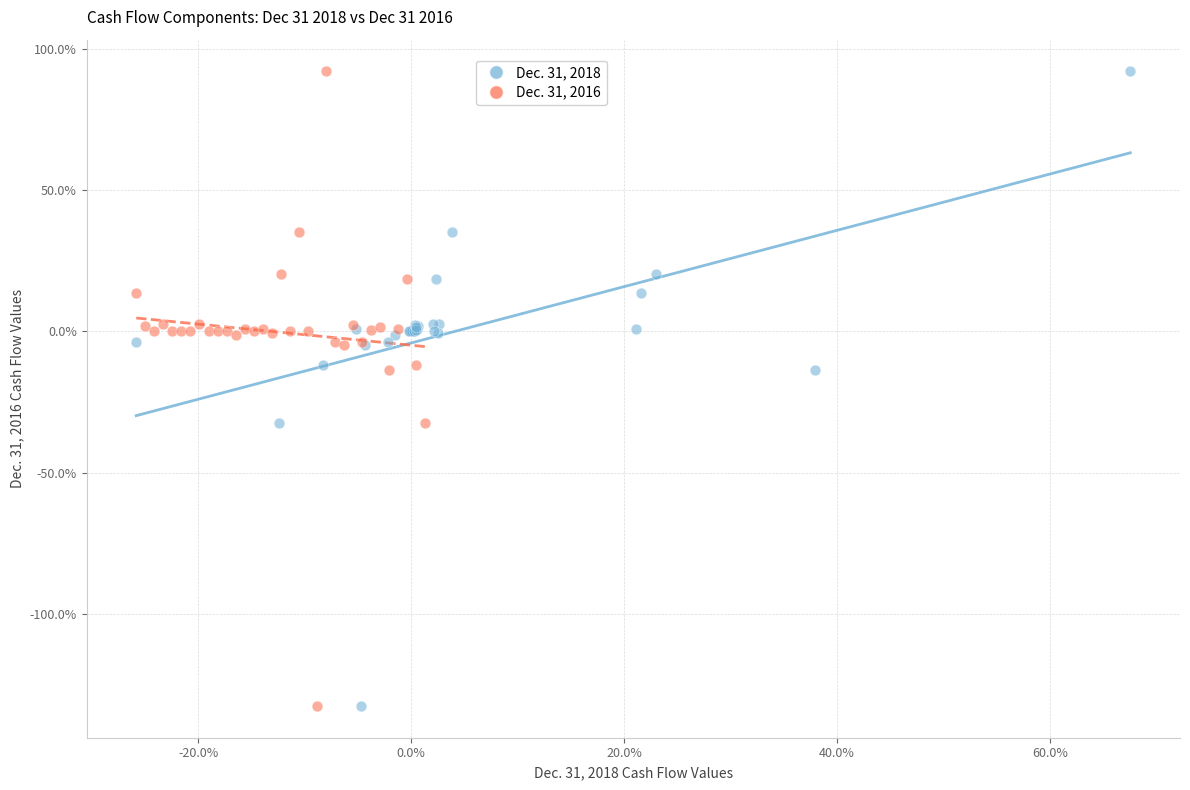

What are all the series names shown in the legend?

Dec. 31, 2018, Dec. 31, 2016